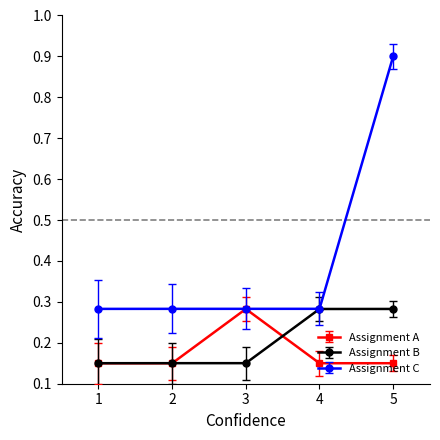

What is the total value across all series at 2?

0.6